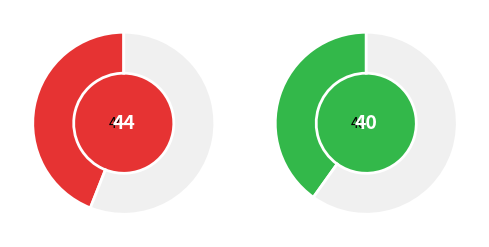

The Drábek Benjamin slice represents 40% of the pie. True or false?

False